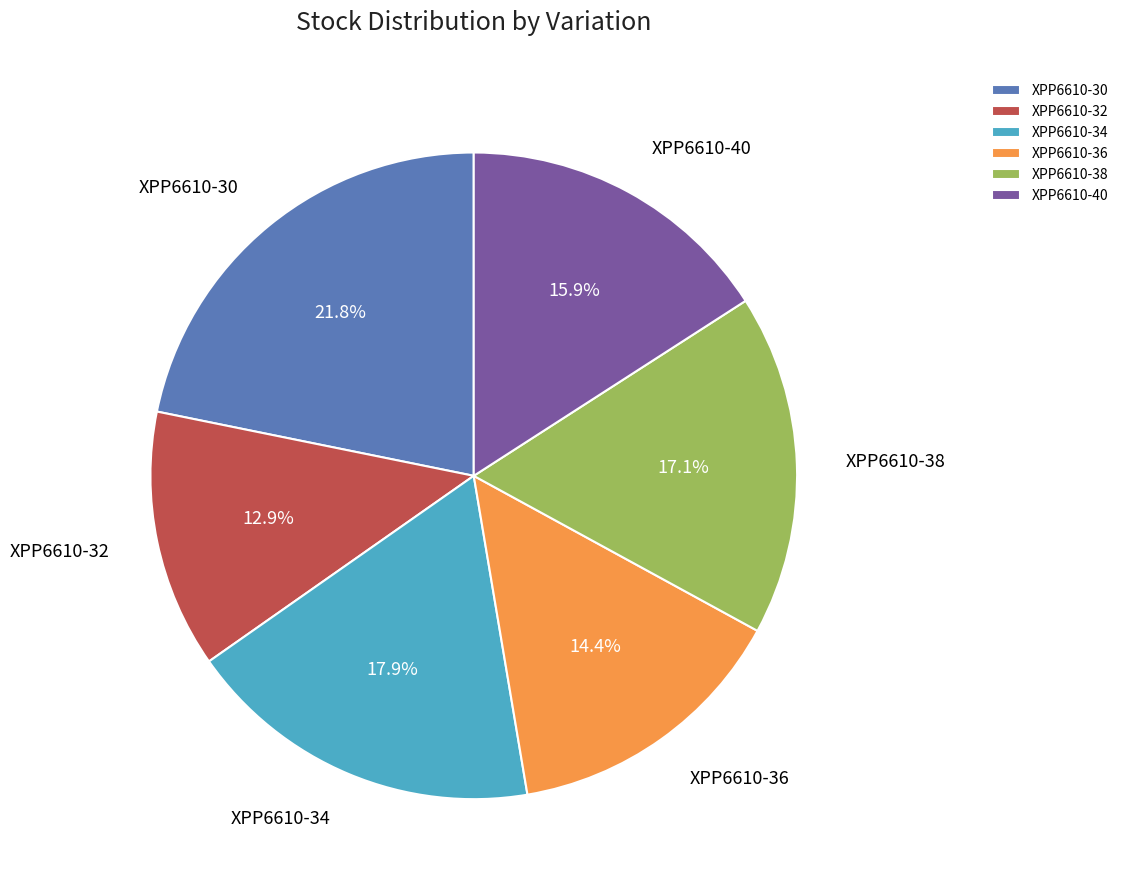

Which has a higher value, XPP6610-32 or XPP6610-38?

XPP6610-38